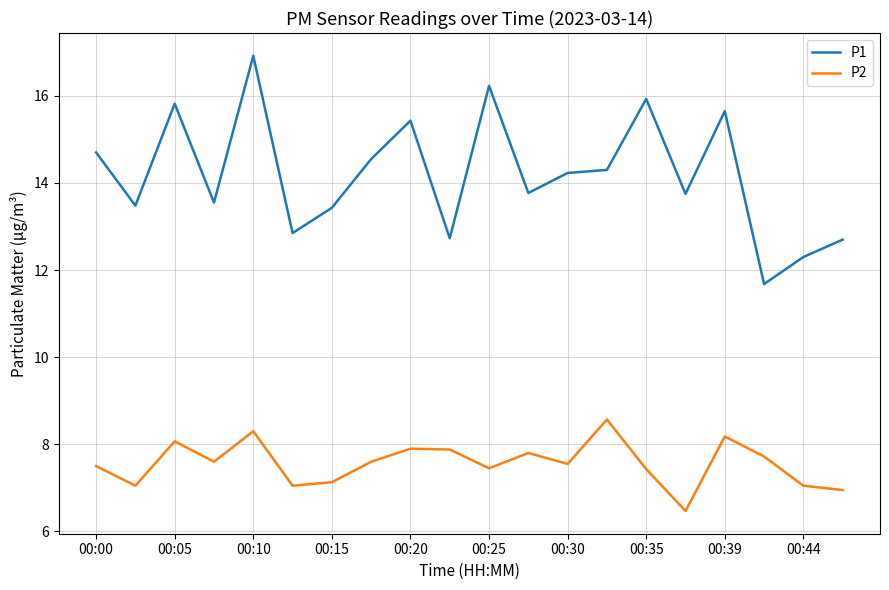

What is the greatest value displayed?

16.9